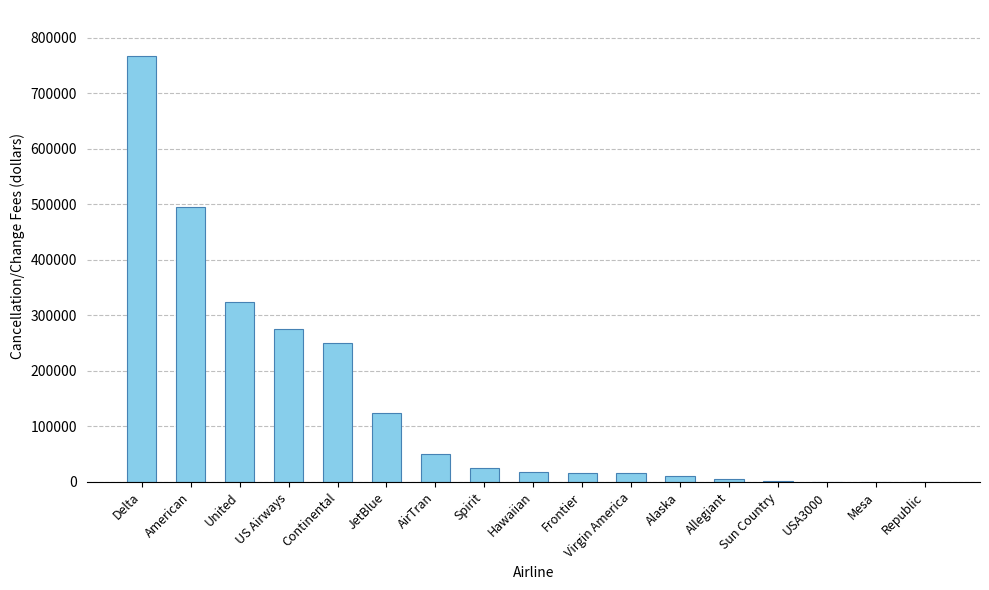

Are the bars horizontal?

No